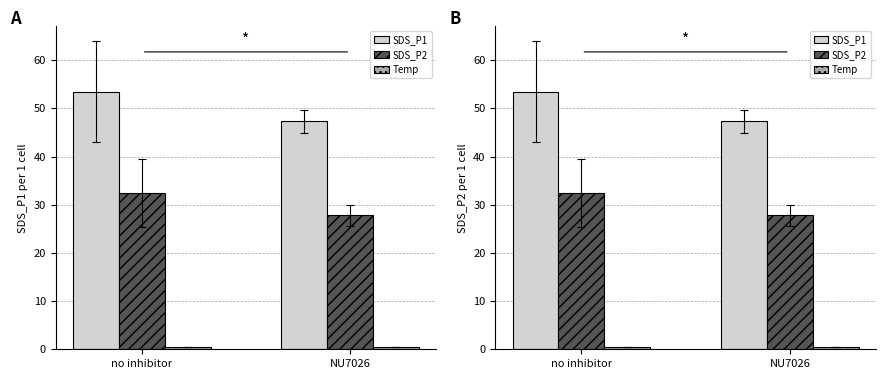

The SDS_P2 series shows 17.0 at no inhibitor. True or false?

False